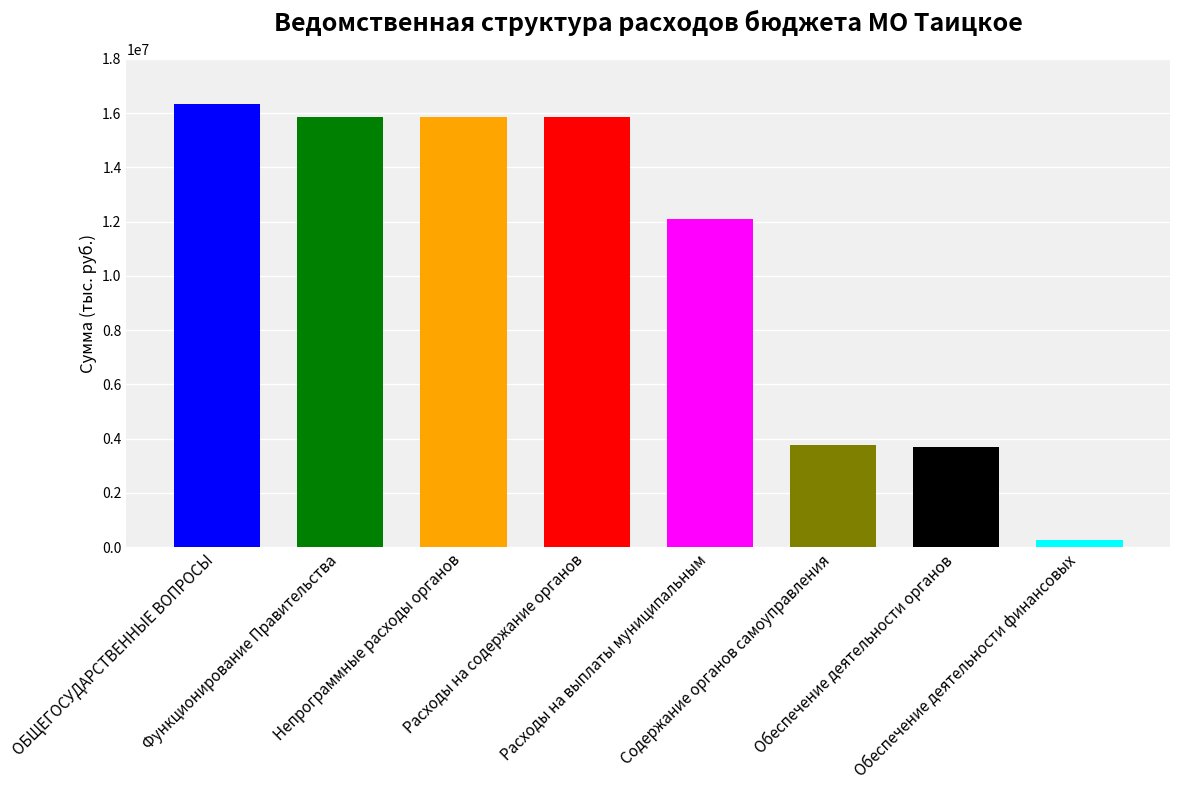

What is the label of the 7th bar from the left?

Обеспечение деятельности органов